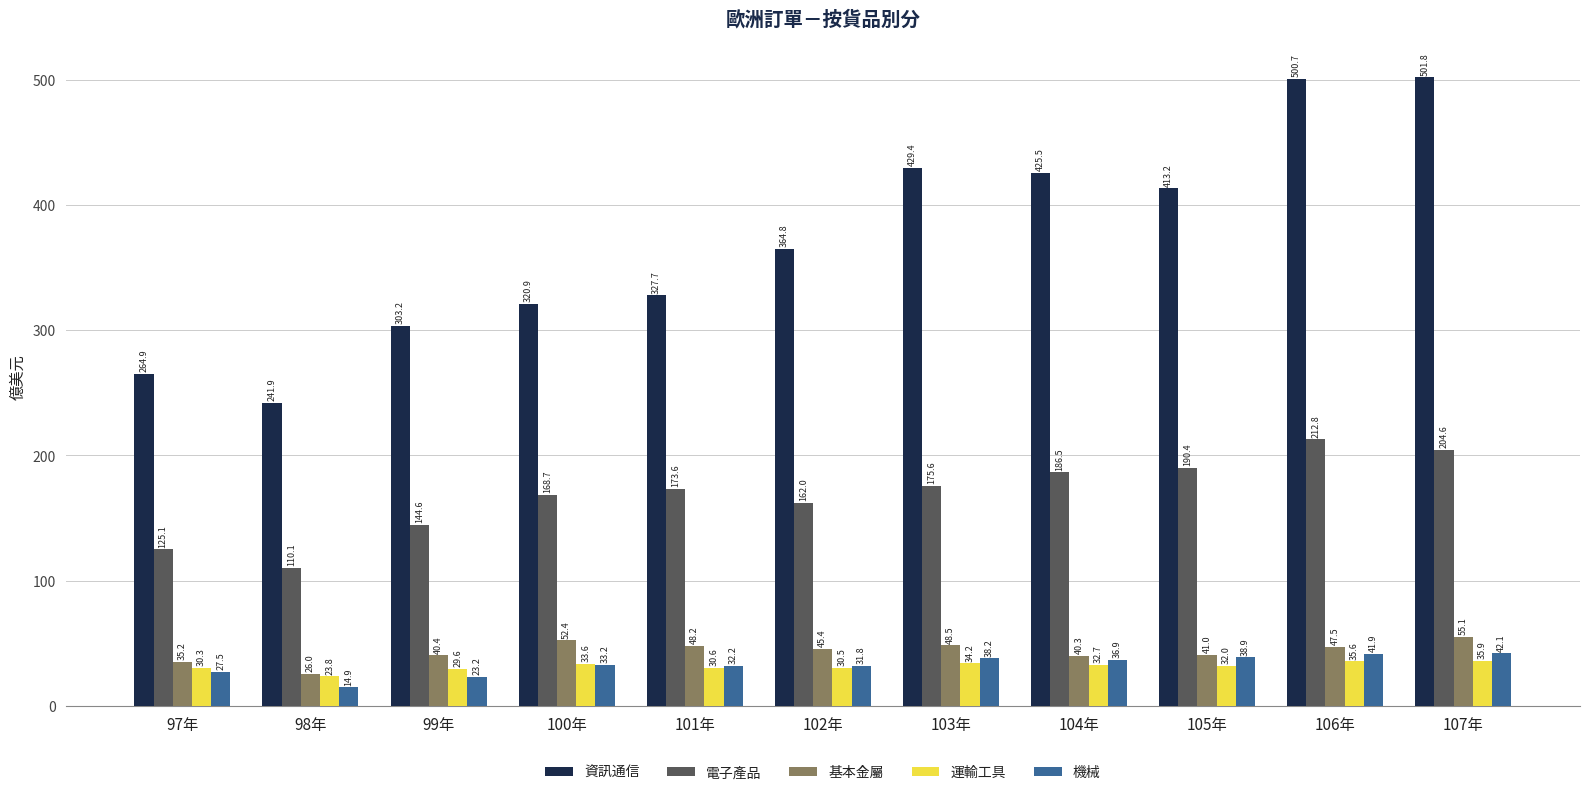

At which label does 機械 first exceed 33?

100年